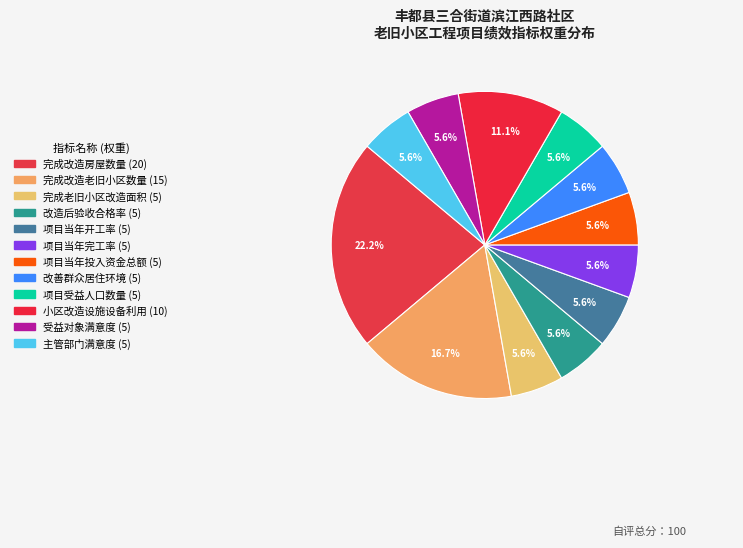

Combined, do 项目当年完工率 and 项目当年投入资金总额 account for over 50%?

No